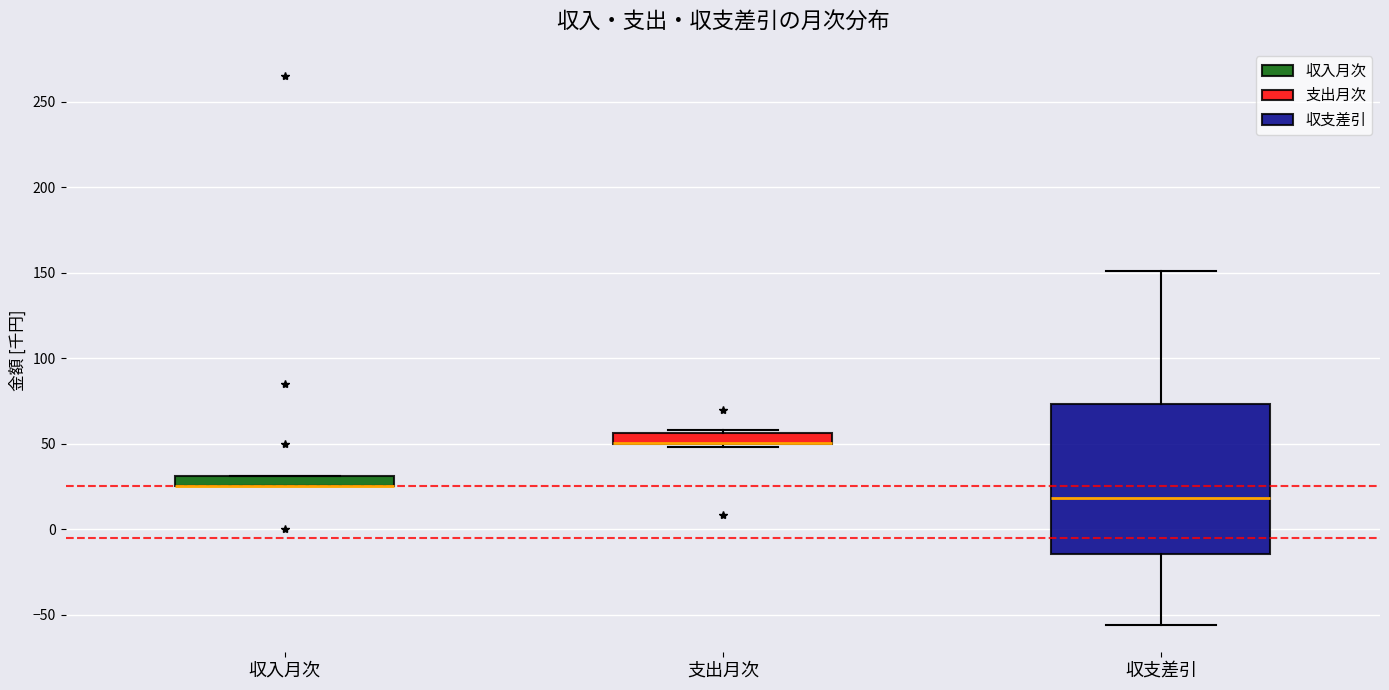

Which box is the tallest, from its lower edge to its upper edge?

収支差引